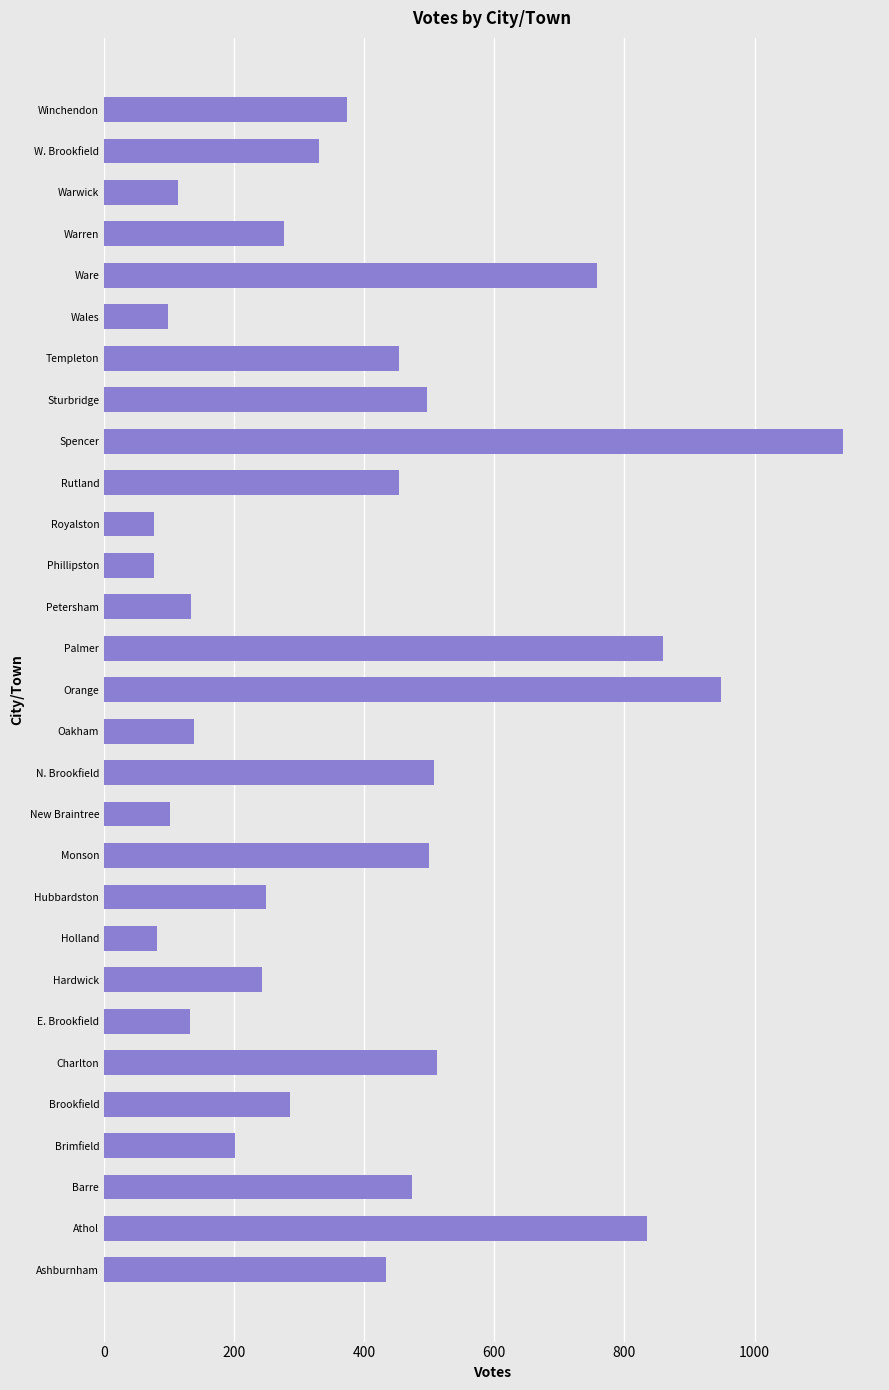

At which category does the chart reach its peak across all series?

Spencer